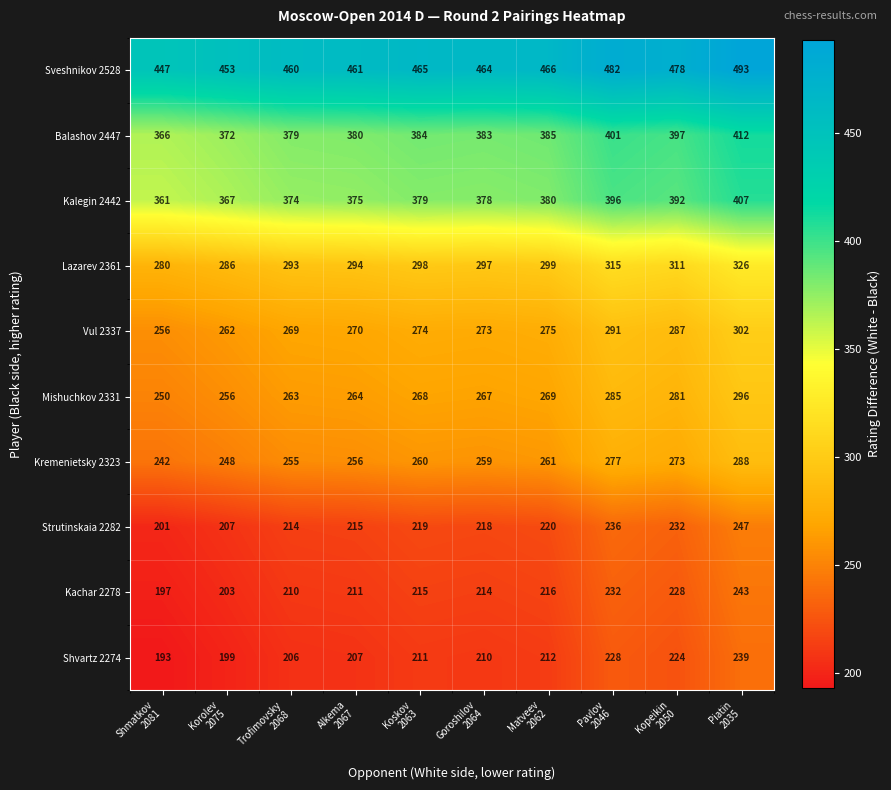

What is the difference between the maximum and minimum values in the Kalegin 2442 series?

46